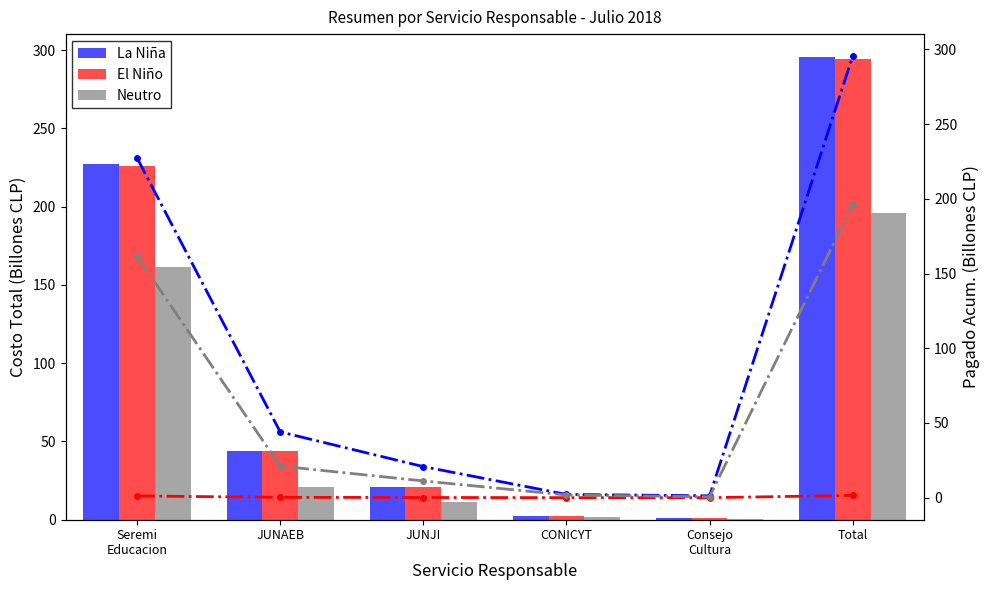

What is the highest value of the El Niño series?

1.5